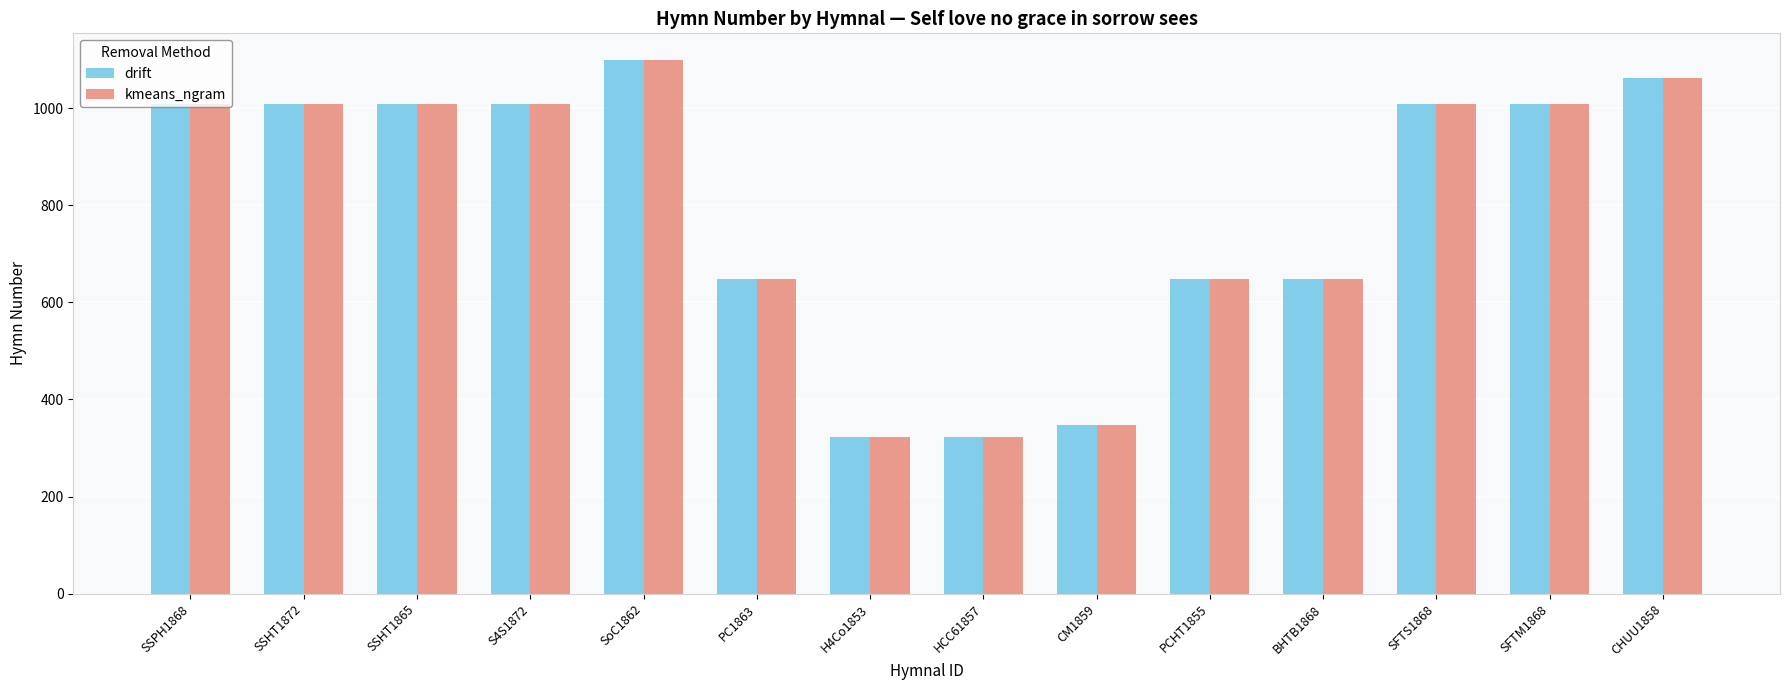

What is the lowest value of the kmeans_ngram series?

323